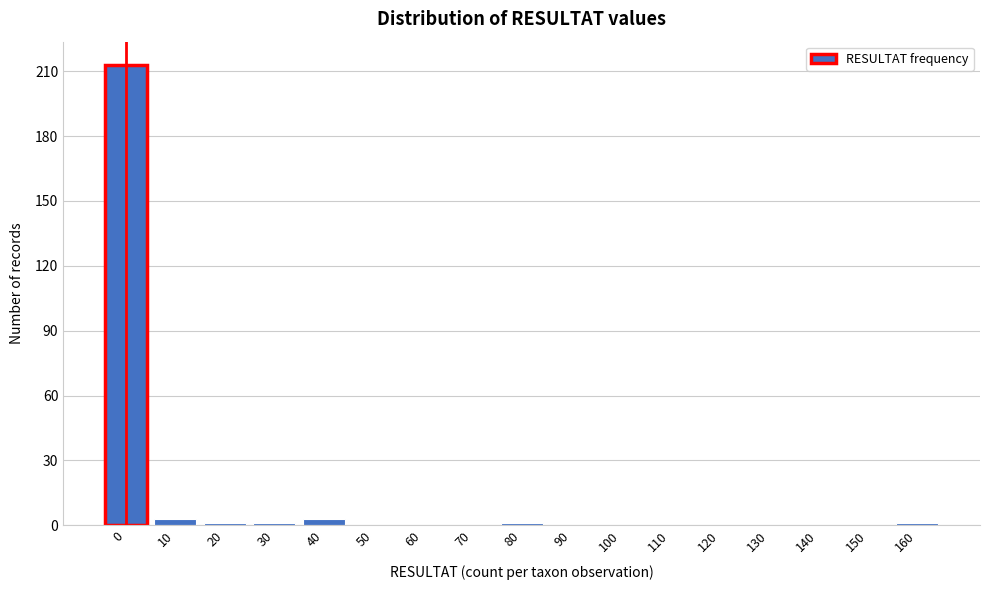

Reading left to right, what are all the values shown in this chart?

0=213	10=3	20=1	30=1	40=3	50=0	60=0	70=0	80=1	90=0	100=0	110=0	120=0	130=0	140=0	150=0	160=1